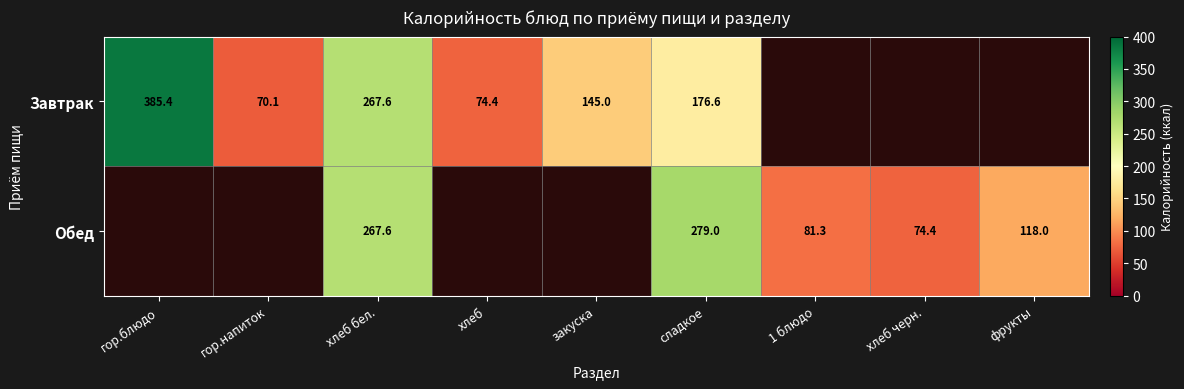

What is the difference between the Обед values at фрукты and хлеб черн.?

43.6